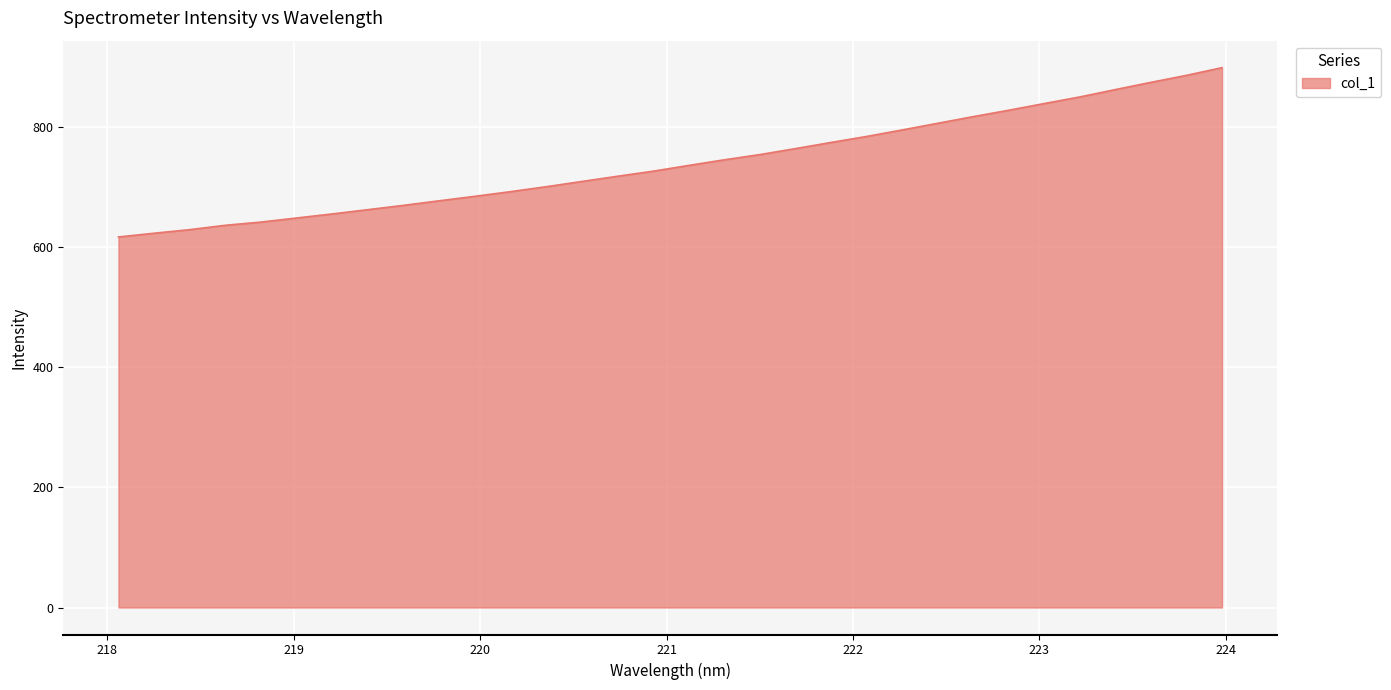

What is the greatest value displayed?

899.4